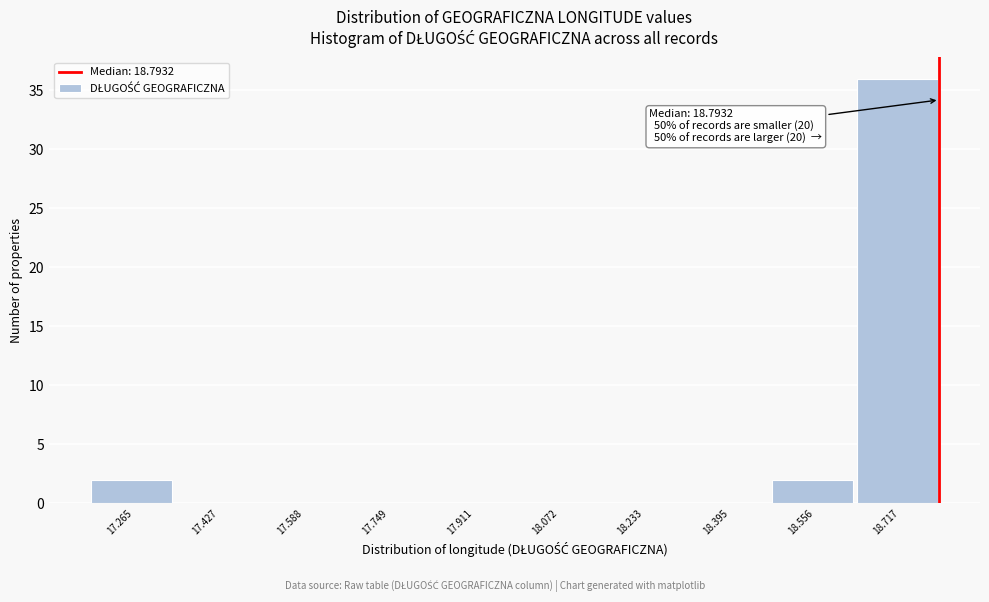

Which range on the x-axis has the tallest bar?

18.64 to 18.80